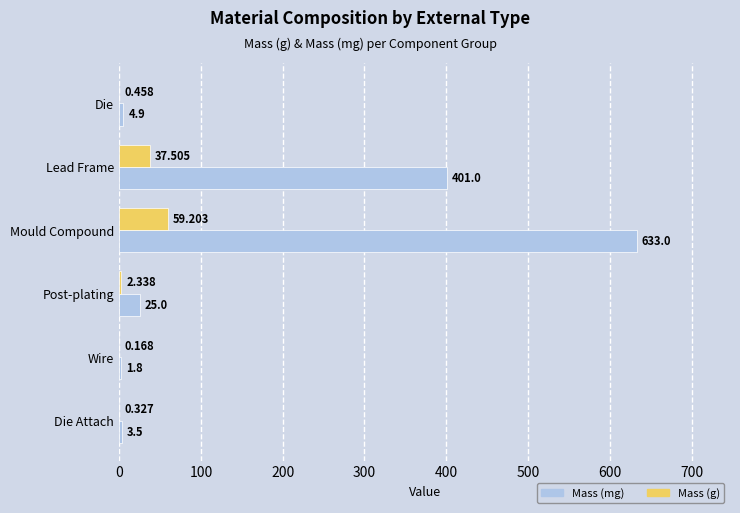

At which label is Mass (g) closest to 29?

Lead Frame